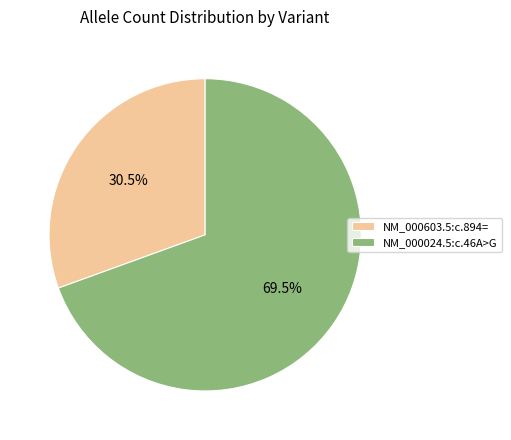

Which category accounts for the majority?

NM_000024.5:c.46A>G